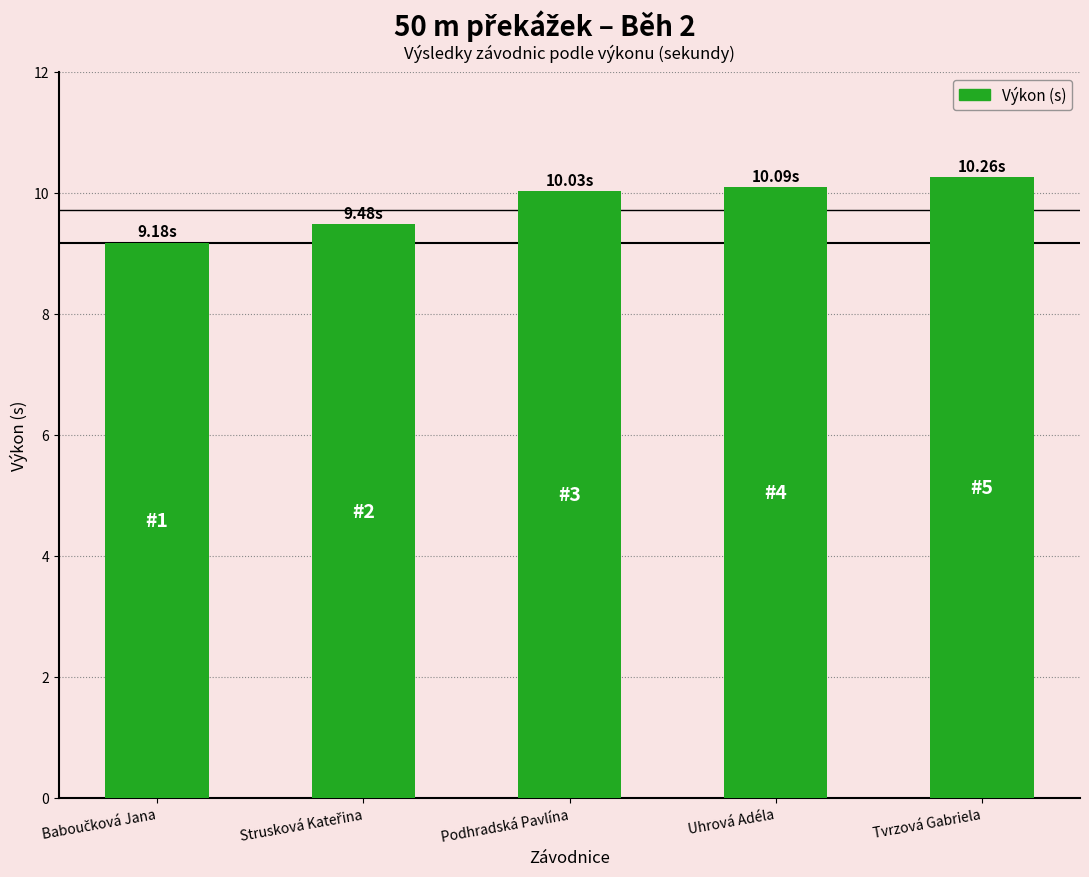

What is the label of the 4th bar from the left?

Uhrová Adéla